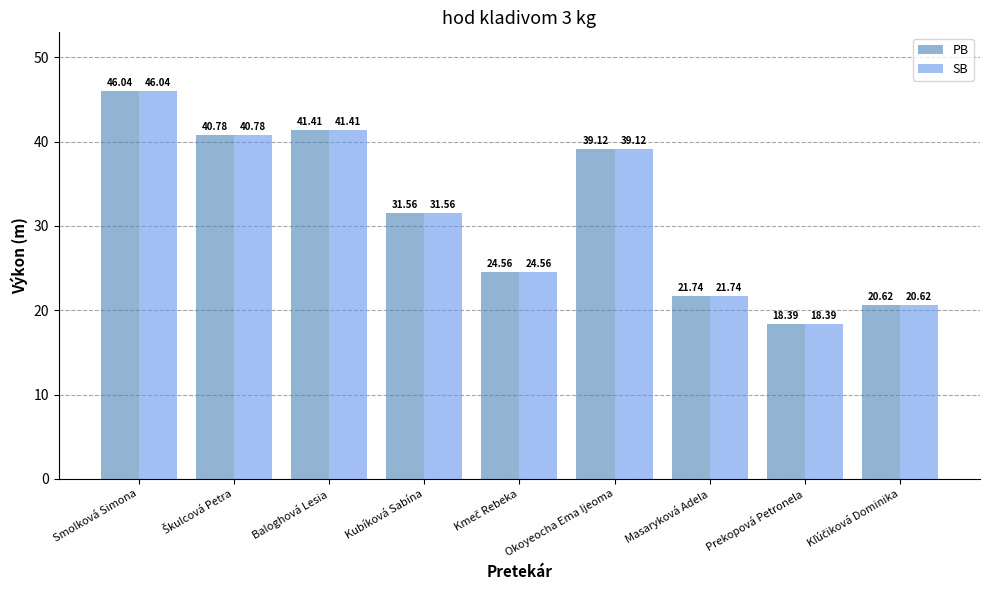

How many values in the PB series exceed 31?

5